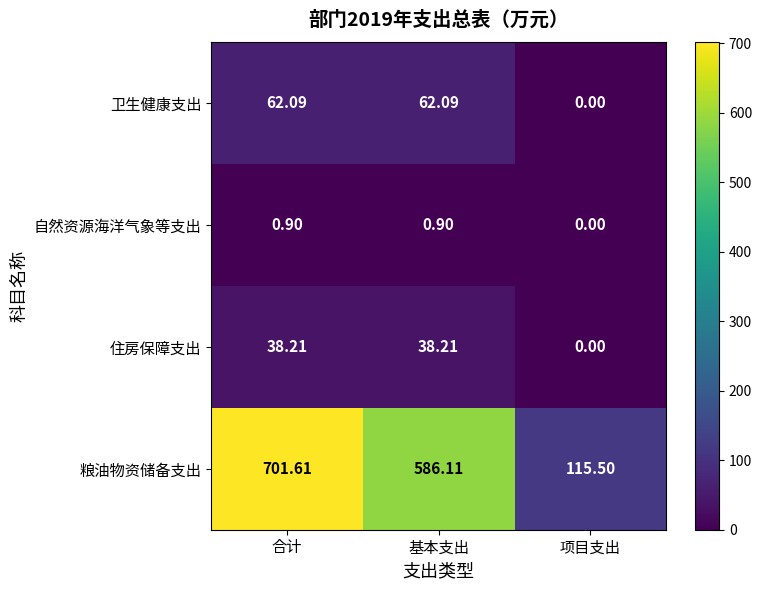

What is the total value across all series at 合计?

802.8